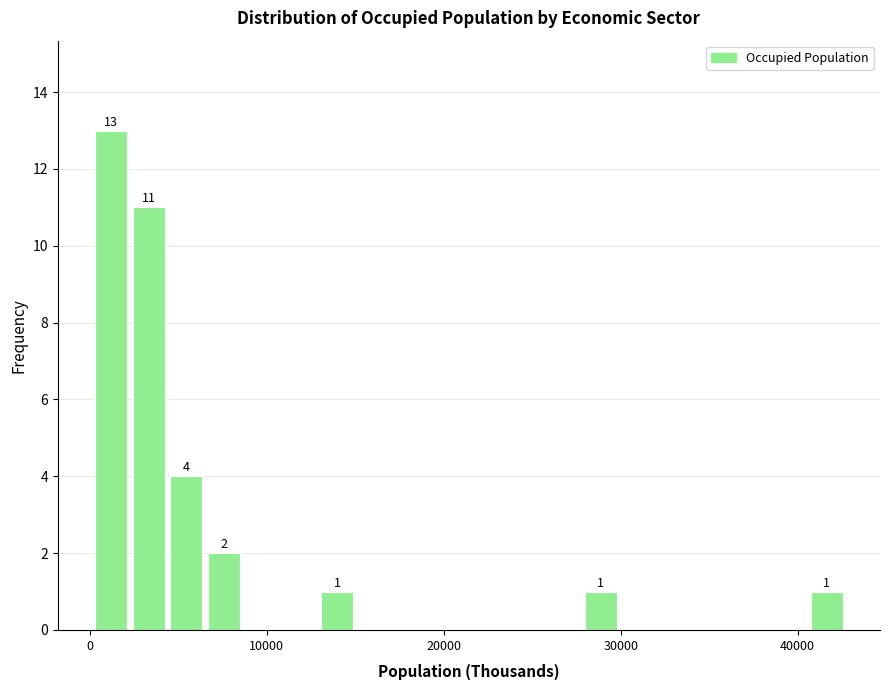

Read against the x-axis, roughly where is the centre of the tallest bar?

1000